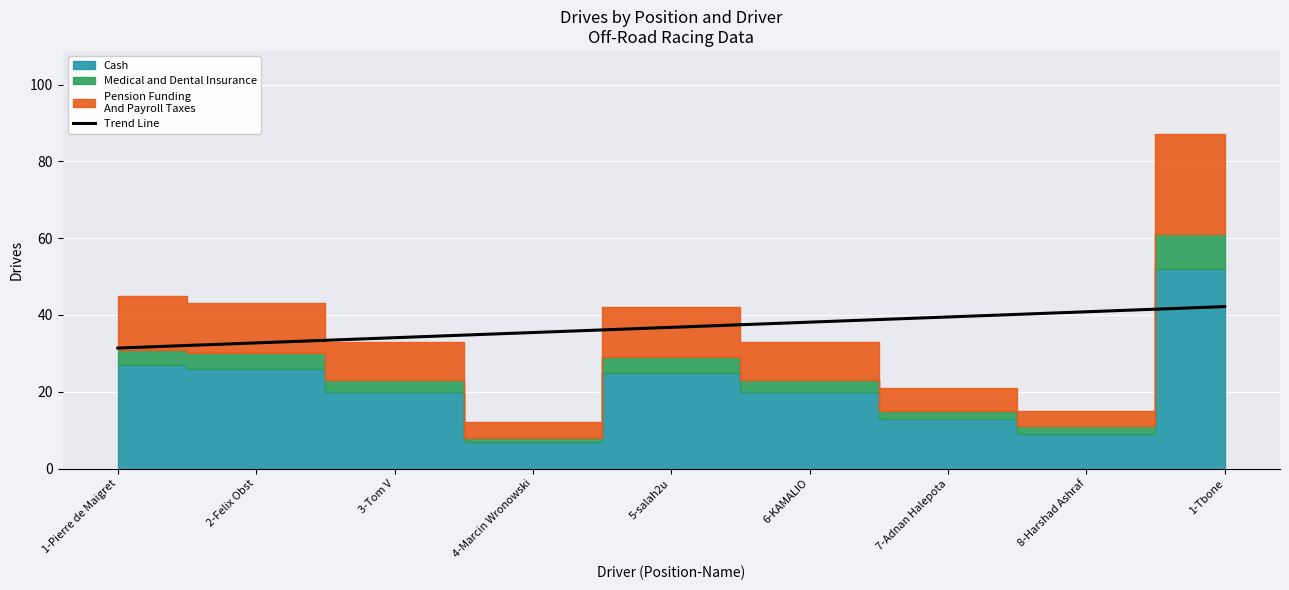

What is the maximum value for Trend Line?

42.2